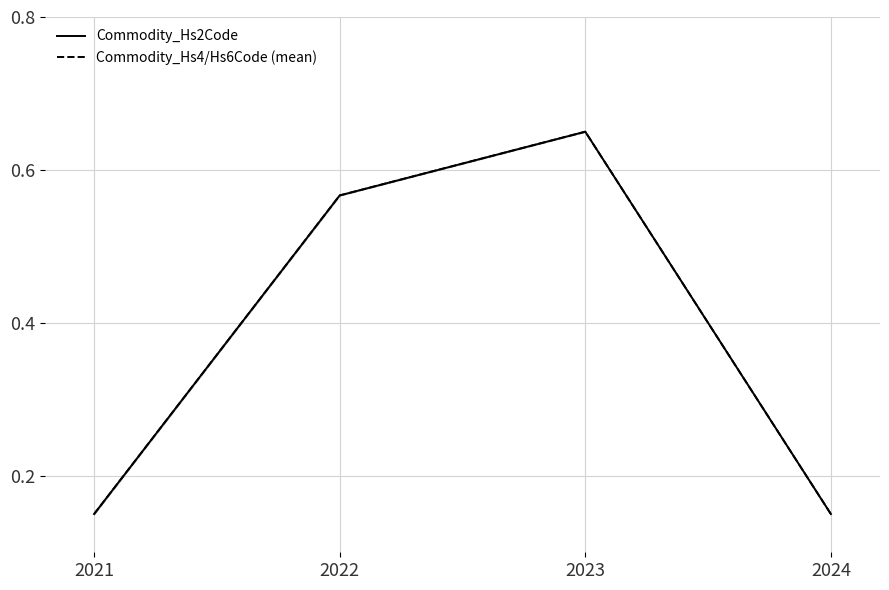

True or false: Commodity_Hs2Code has more than 2 points higher than both neighbors.

False